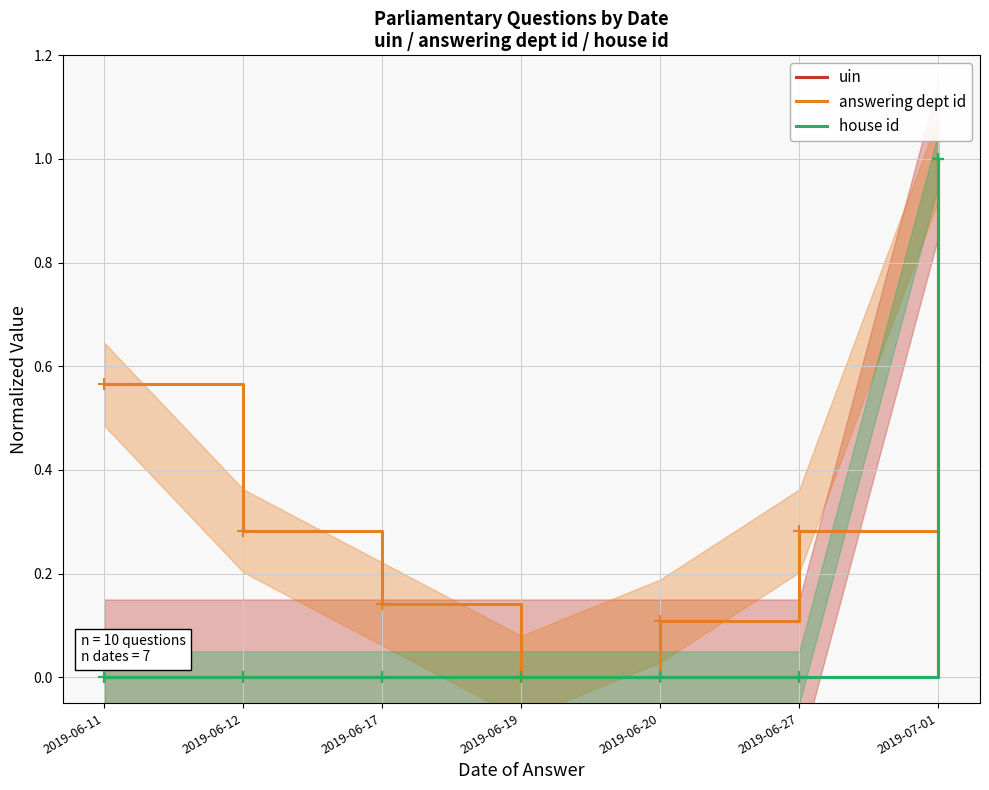

Between 2019-06-17 and 2019-07-01, which is larger?

2019-07-01